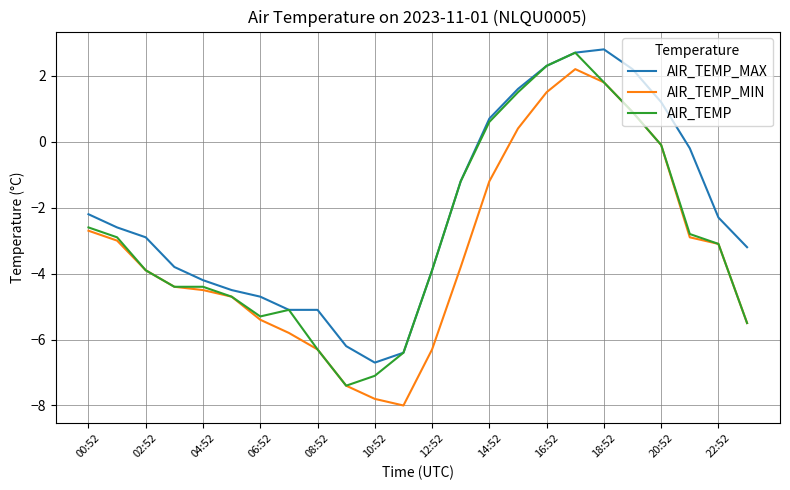

Rank the series by their average value, from lowest to highest.

AIR_TEMP_MIN, AIR_TEMP, AIR_TEMP_MAX